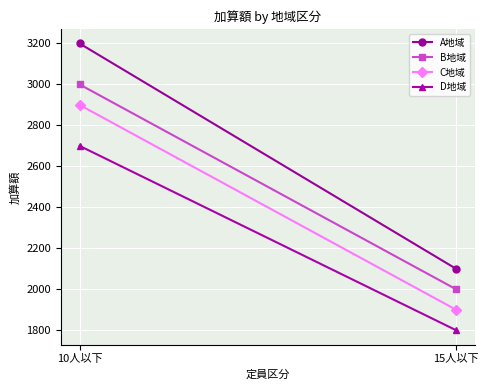

Rank the series at 10人以下 from highest to lowest value.

A地域, B地域, C地域, D地域